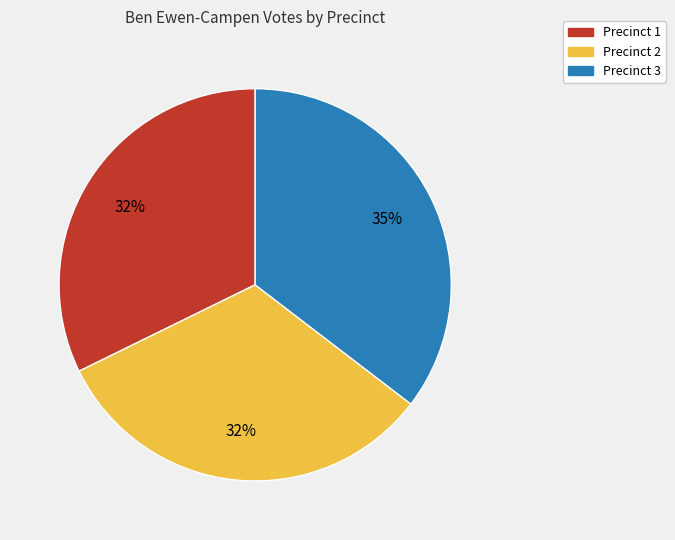

To the nearest percent, what is the average slice percentage?

33%